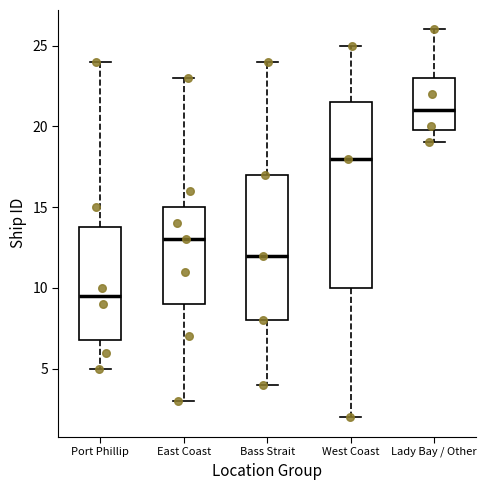

Where does the lower whisker of the box for Bass Strait end on the y-axis? The values are not printed on the chart, so give them approximately, as read against the axis.

4.0